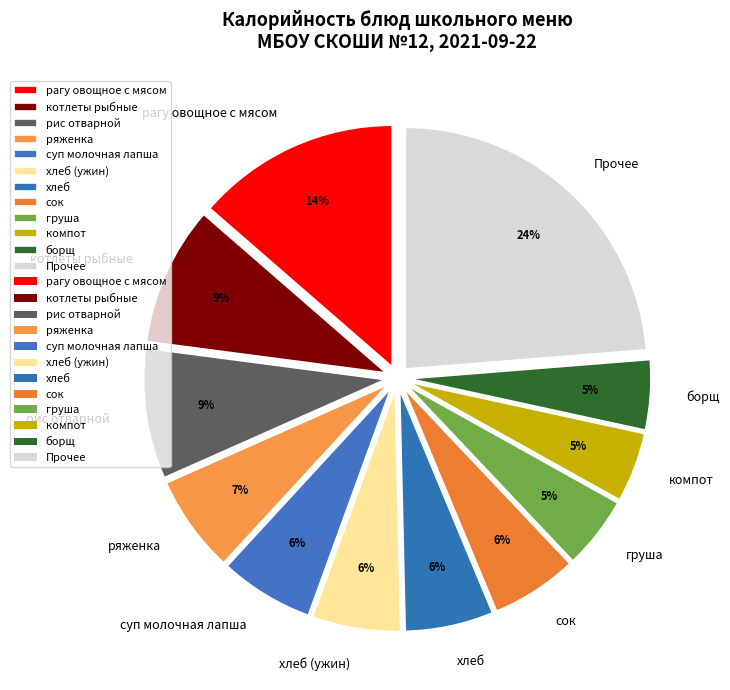

Does котлеты рыбные account for over 50% of the chart?

No